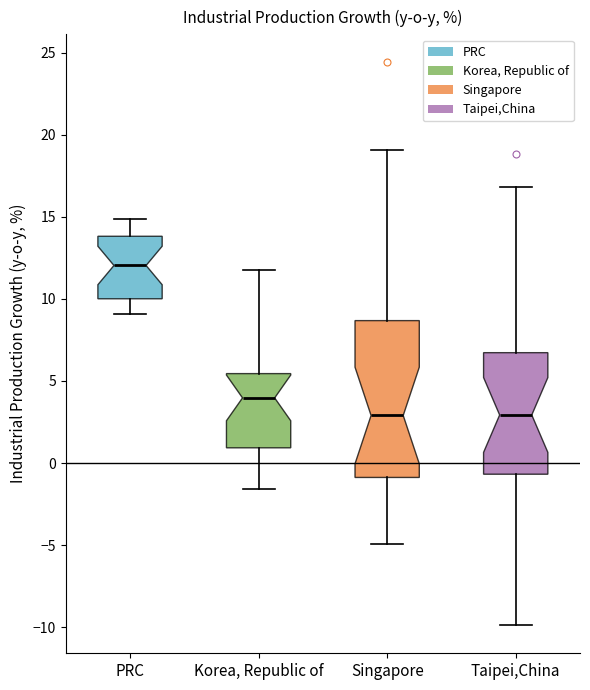

Where is the upper edge of the box for PRC on the y-axis? The values are not printed on the chart, so give them approximately, as read against the axis.

14.0